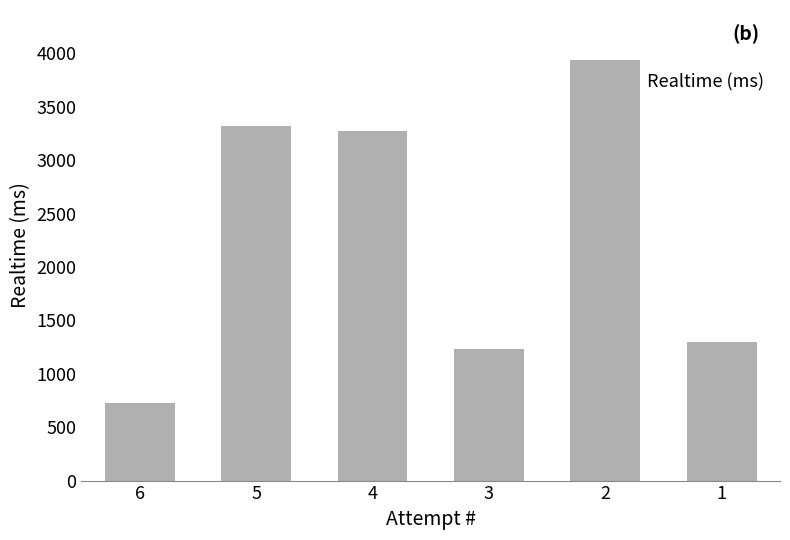

What is the change in value from 5 to 4?

-41